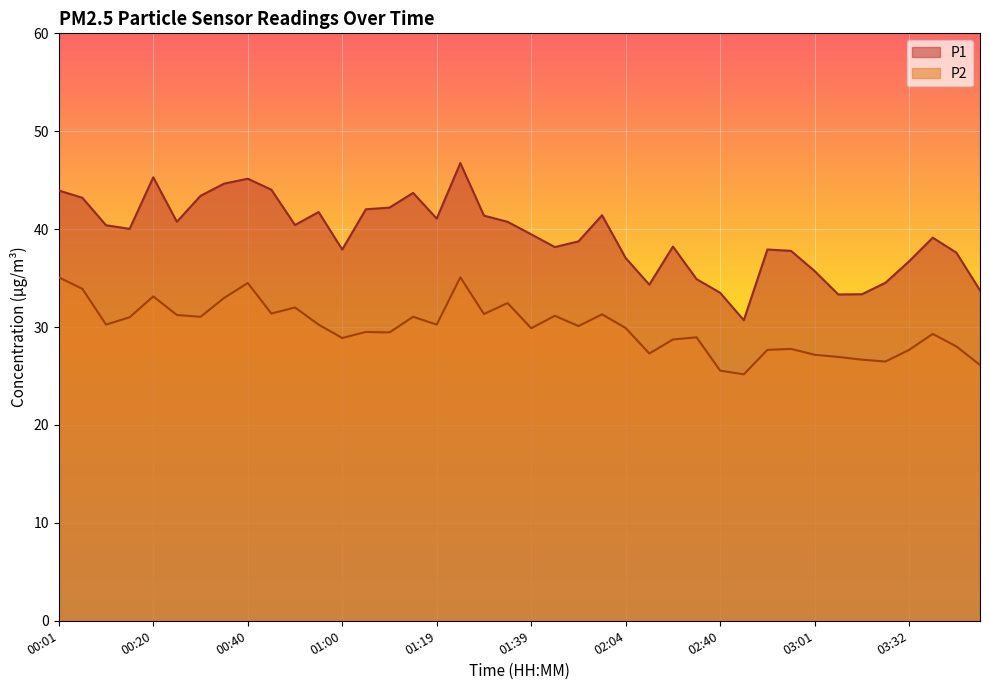

Which label corresponds to the largest value in the chart?

01:24